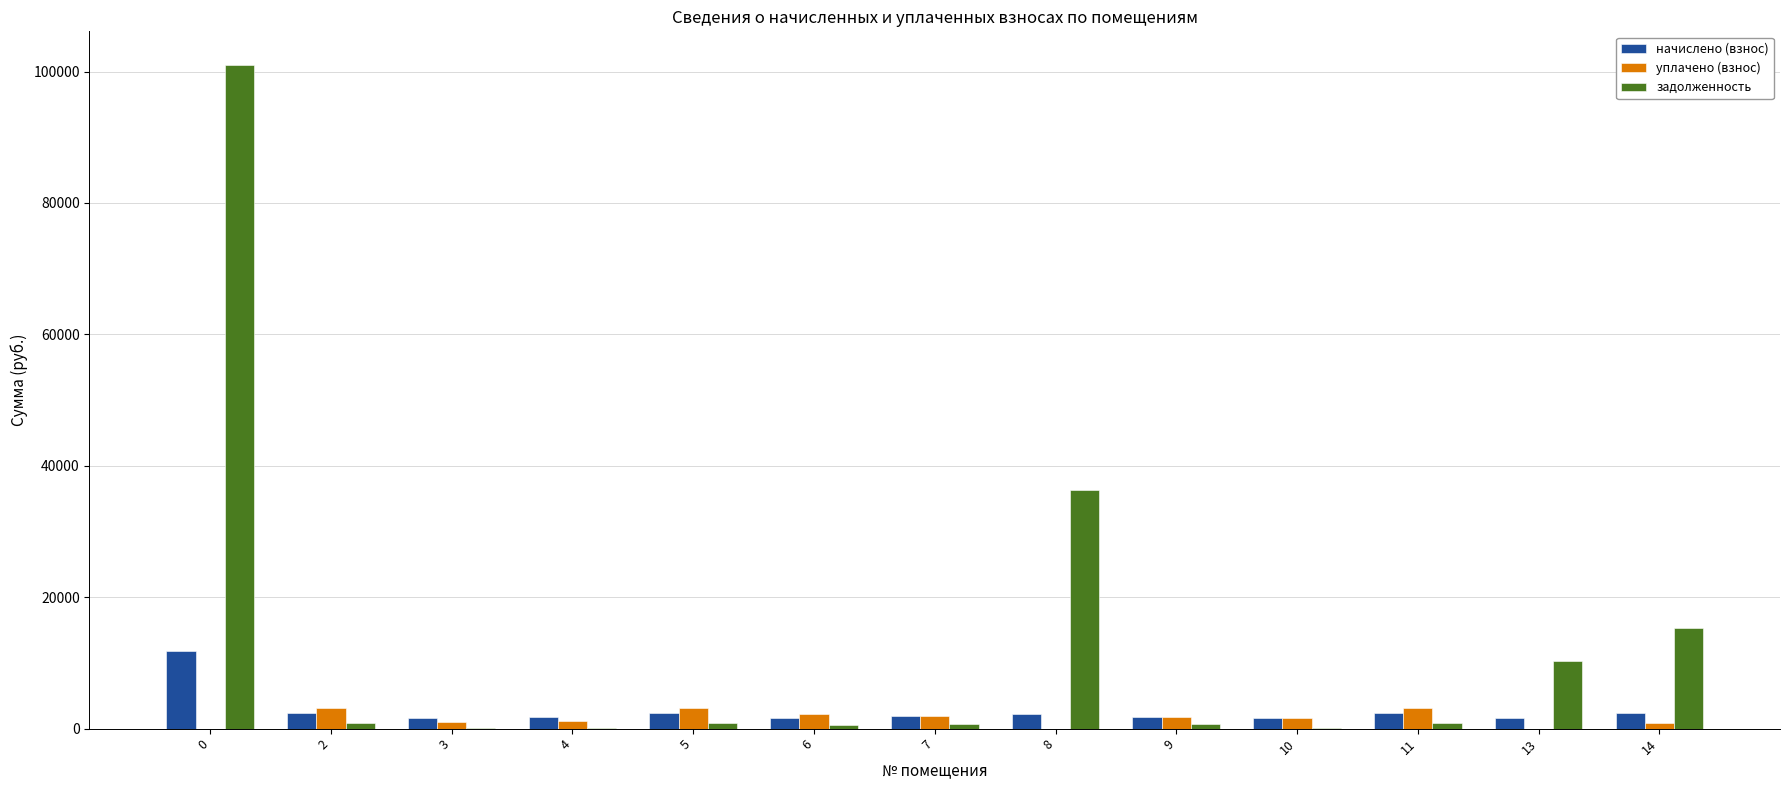

The value of начислено (взнос) at 5 is 2330.2. True or false?

True